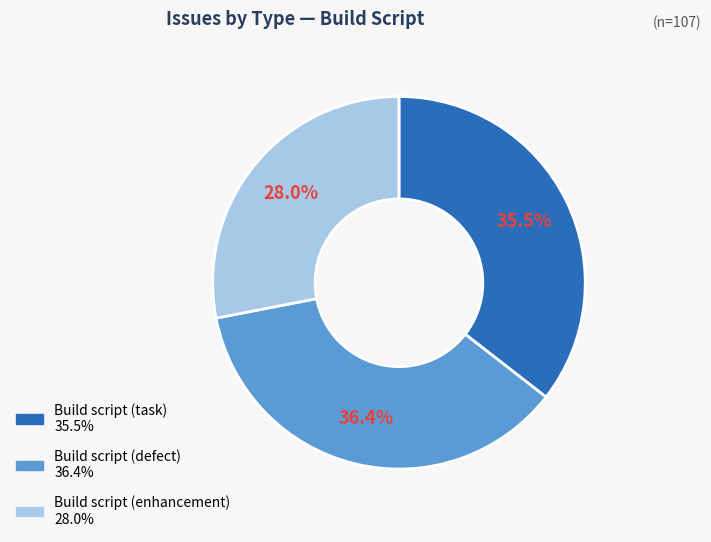

How many slices are in this pie chart?

3